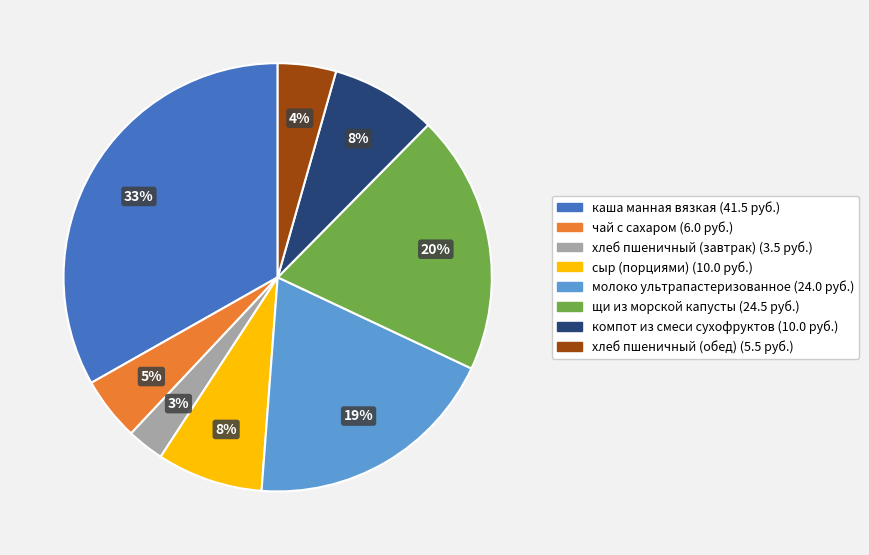

Does сыр (порциями) represent more than half of the total?

No